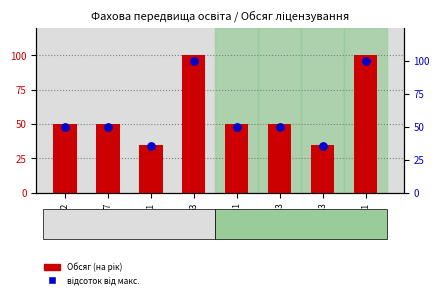

Which series reaches the minimum Y coordinate?

Обсяг (на рік)